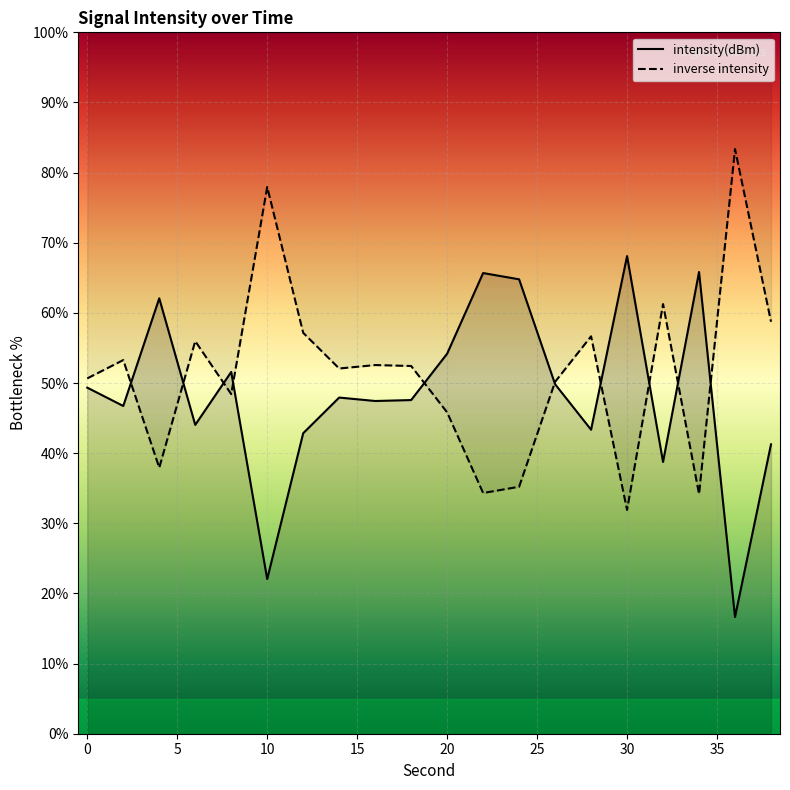

At which category does the data reach its first local peak?

4